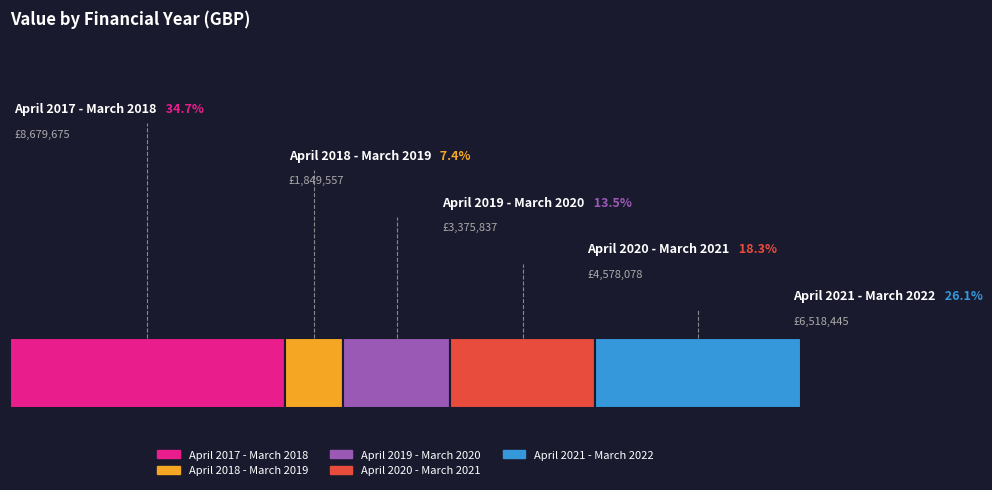

Is there any slice that represents more than half of the pie?

No